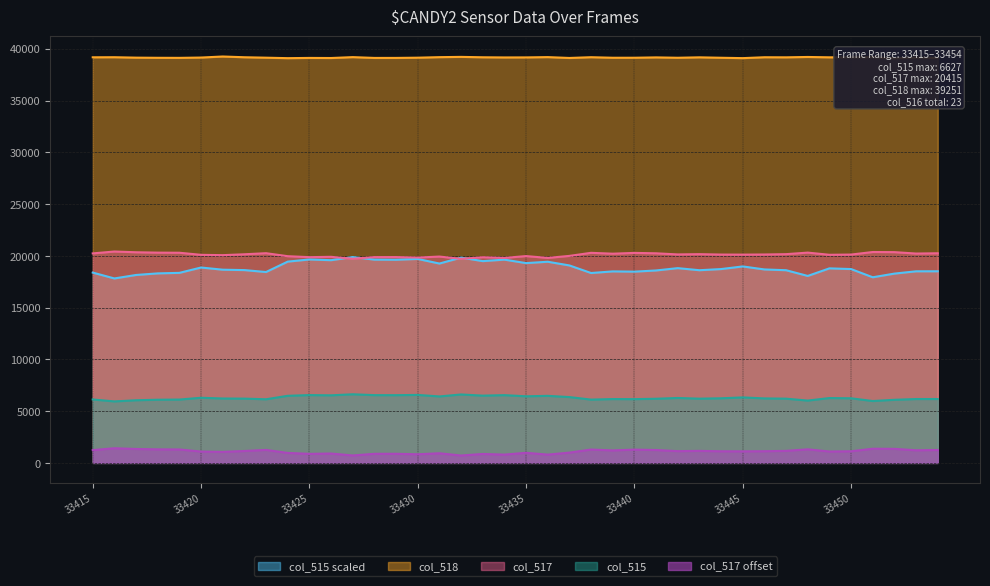

Between 33419 and 33436, which series saw the biggest shift?

col_515